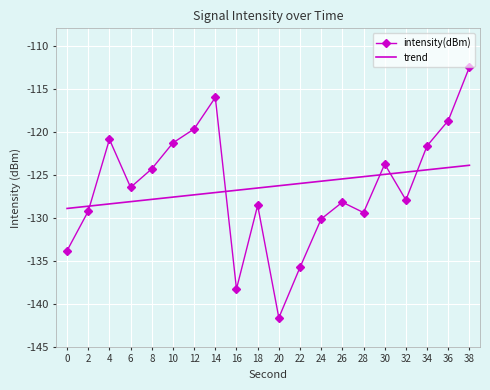

What is the maximum value shown in the chart?

-112.5